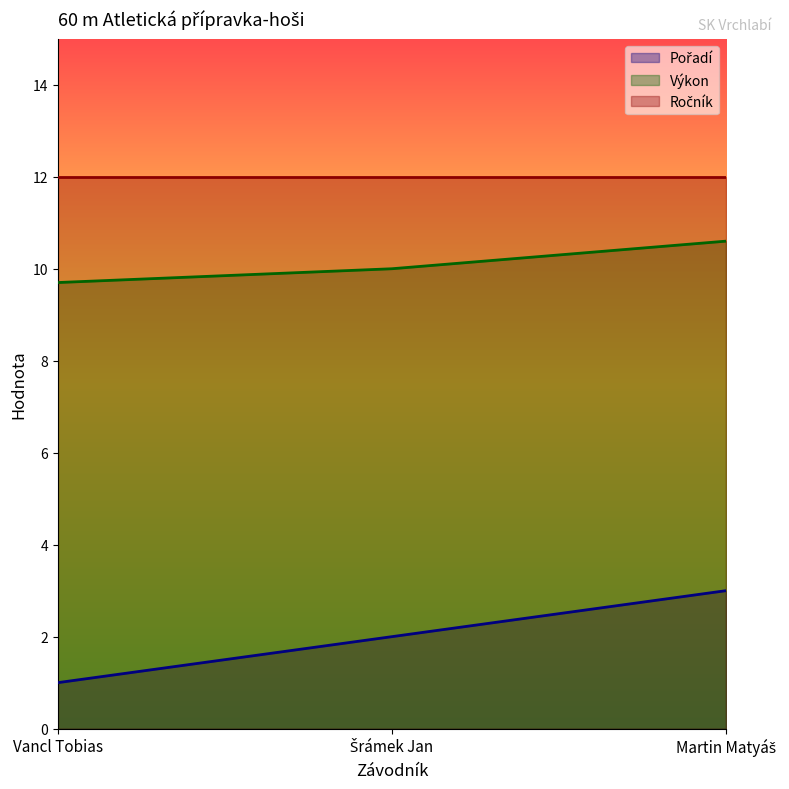

At how many categories does at least one series exceed 3?

3